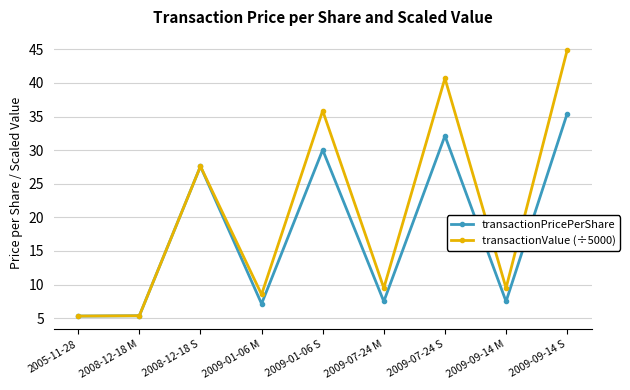

Is it true that transactionPricePerShare equals 35.4 at 2009-09-14 S?

True